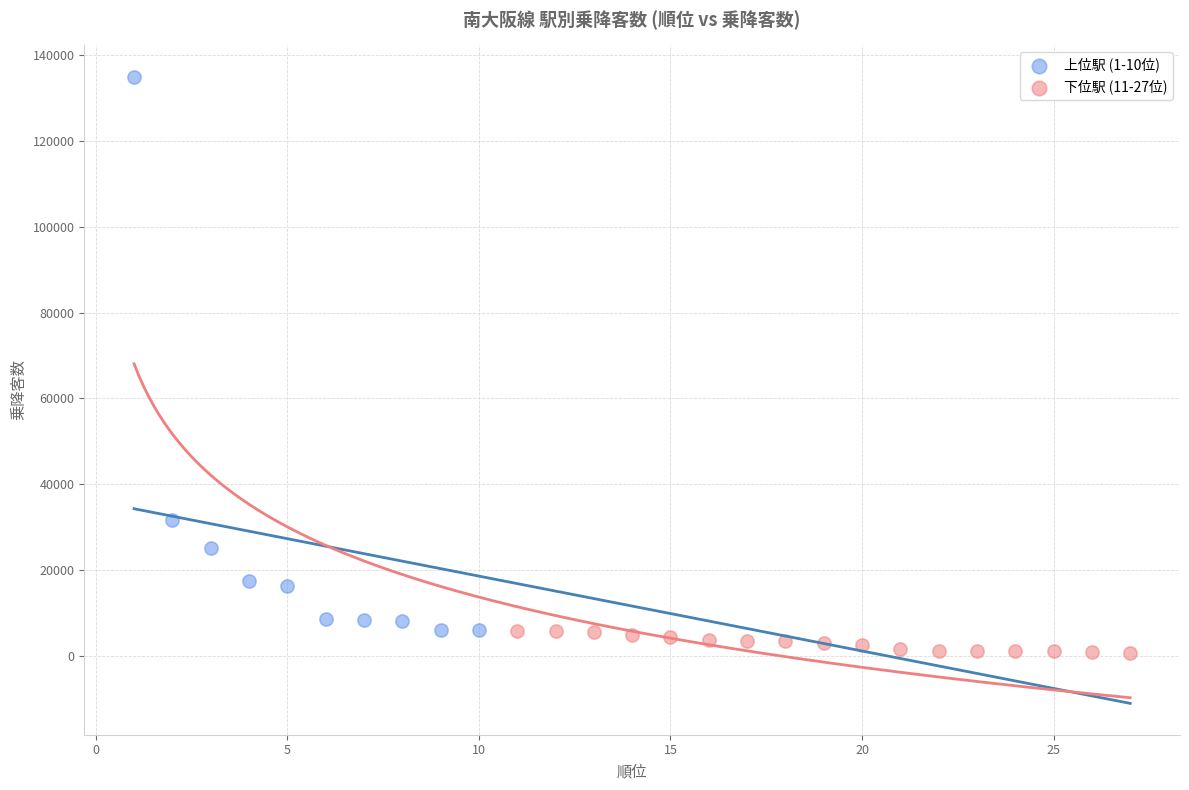

Which series contains the highest Y value?

上位駅 (1-10位)